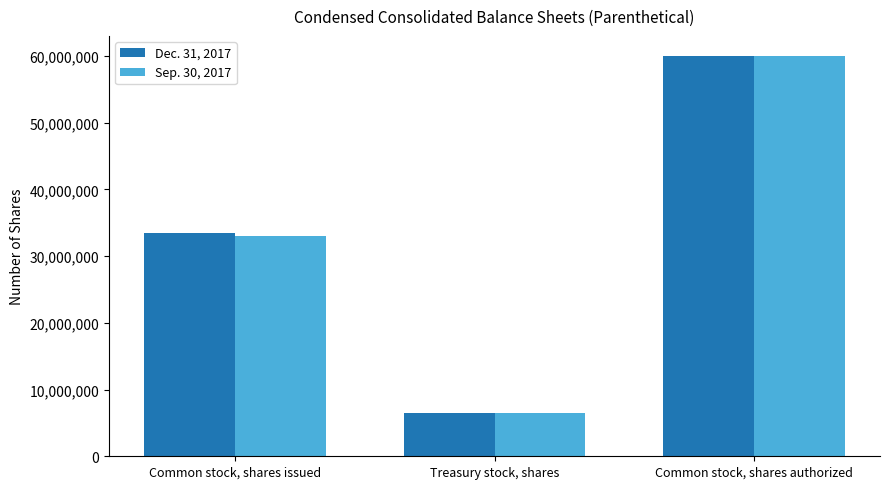

Which category has the lowest value in the Dec. 31, 2017 series?

Treasury stock, shares